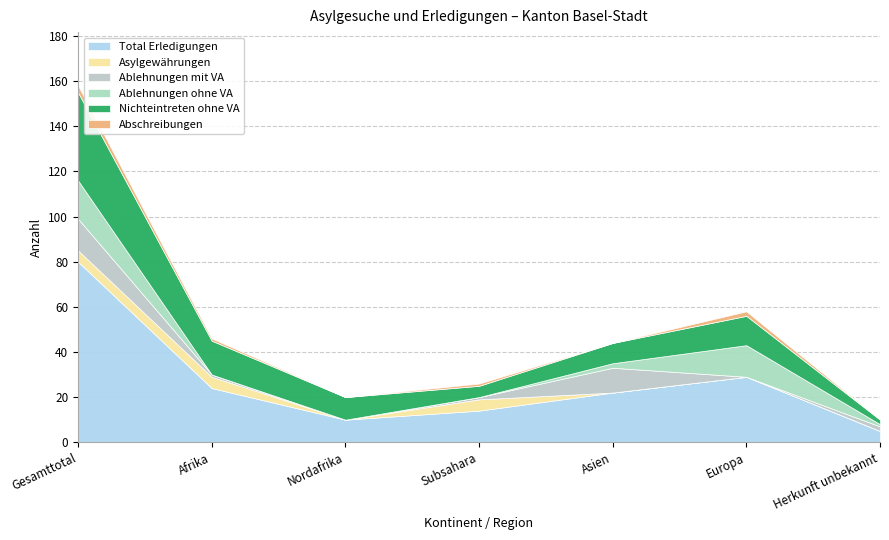

The Abschreibungen series shows 3 at Europa. True or false?

False